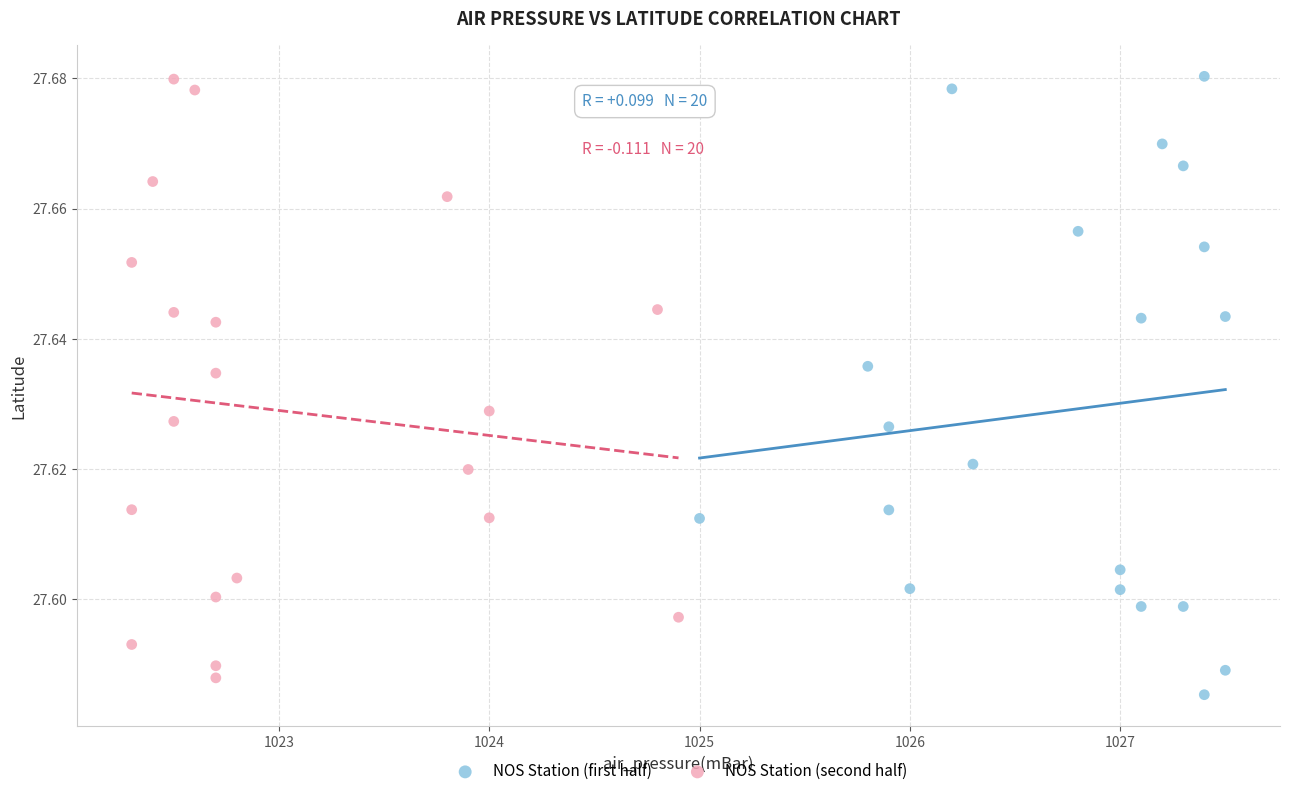

What are all the series names shown in the legend?

NOS Station (first half), NOS Station (second half)